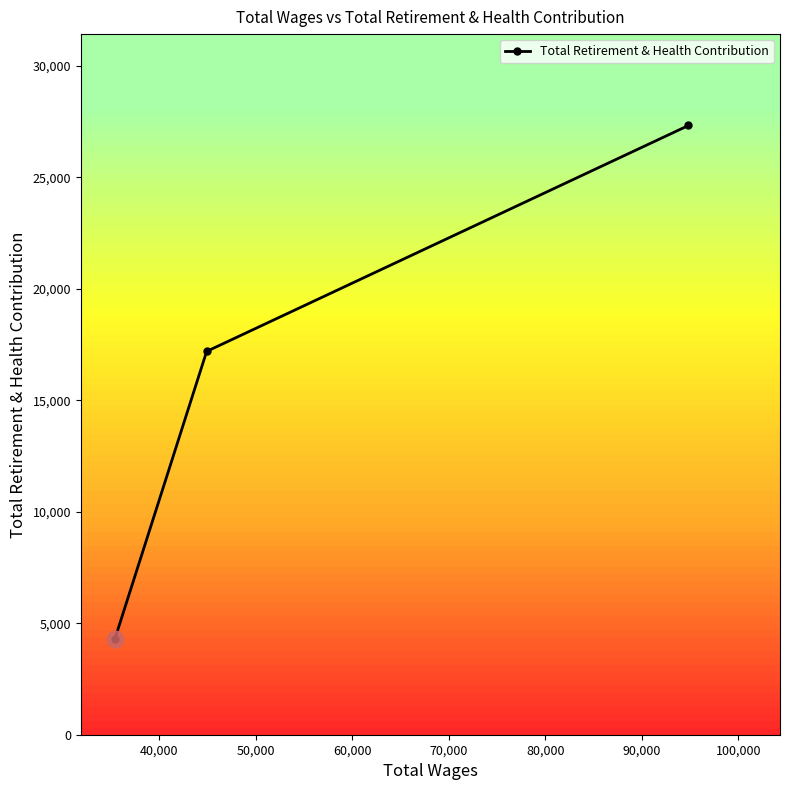

What is the greatest value displayed?

27322